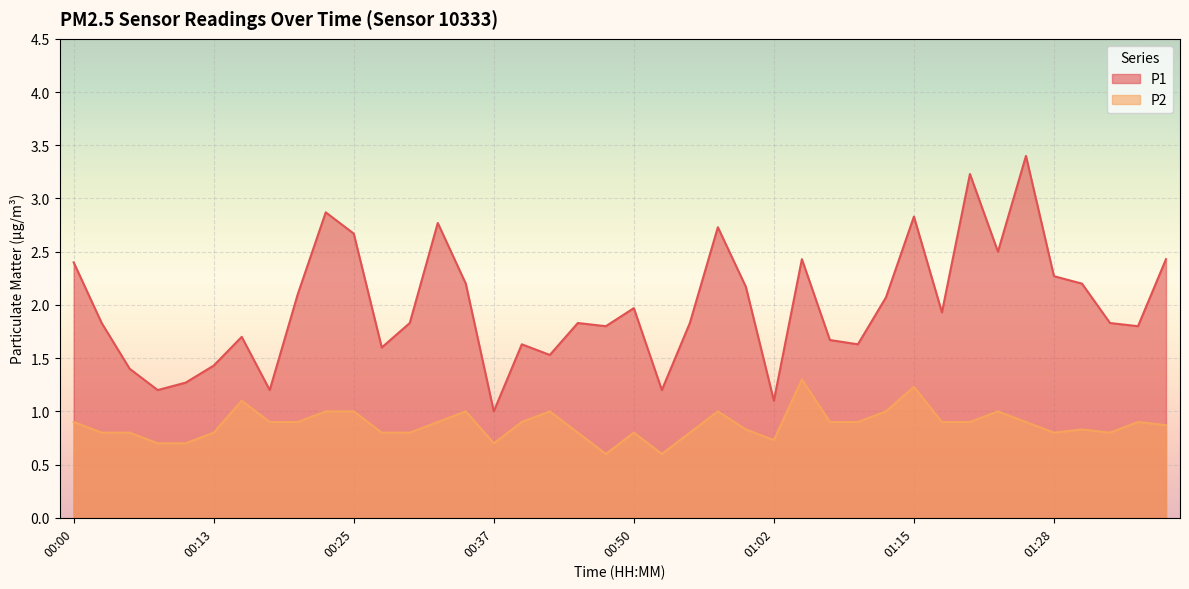

The value of P1 at 00:47 is 1.1. True or false?

False